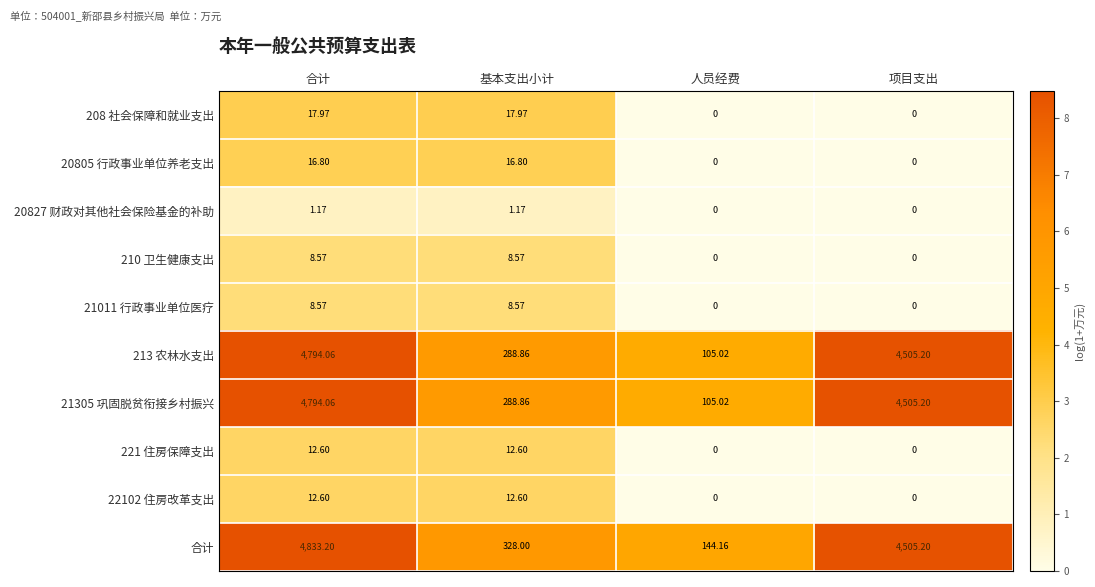

Where does the 213 农林水支出 series first go above 4505?

合计